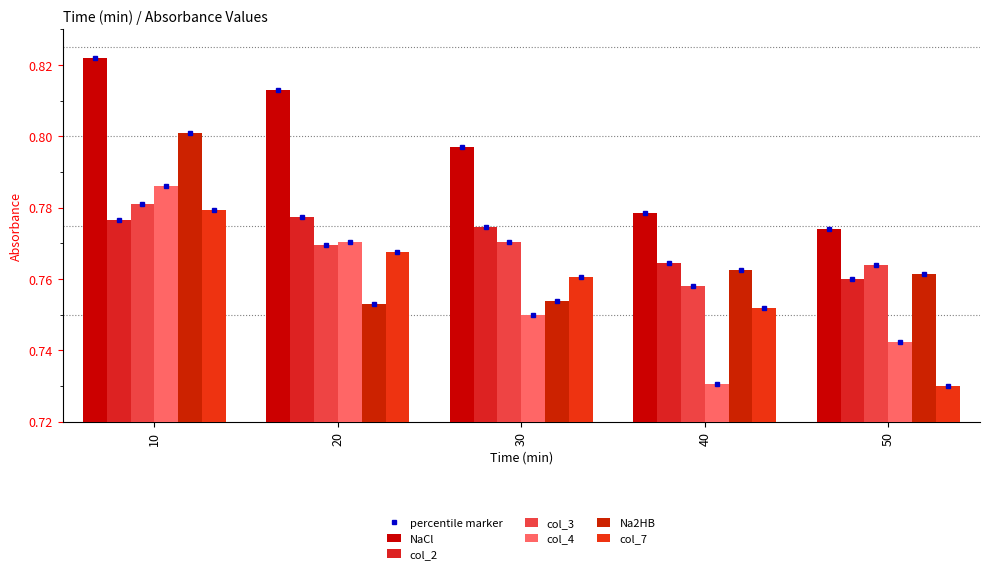

True or false: Na2HB has a value of 0.0 at 10.

False